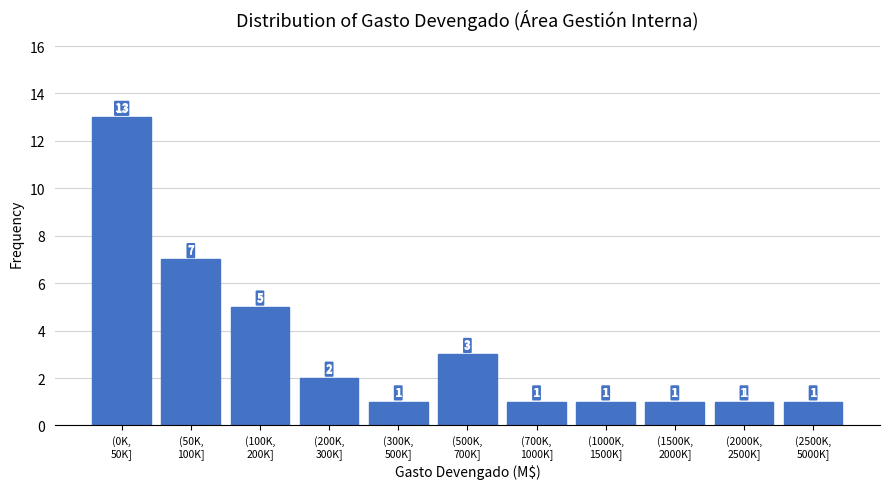

Reading left to right, what are all the values shown in this chart?

13	7	5	2	1	3	1	1	1	1	1